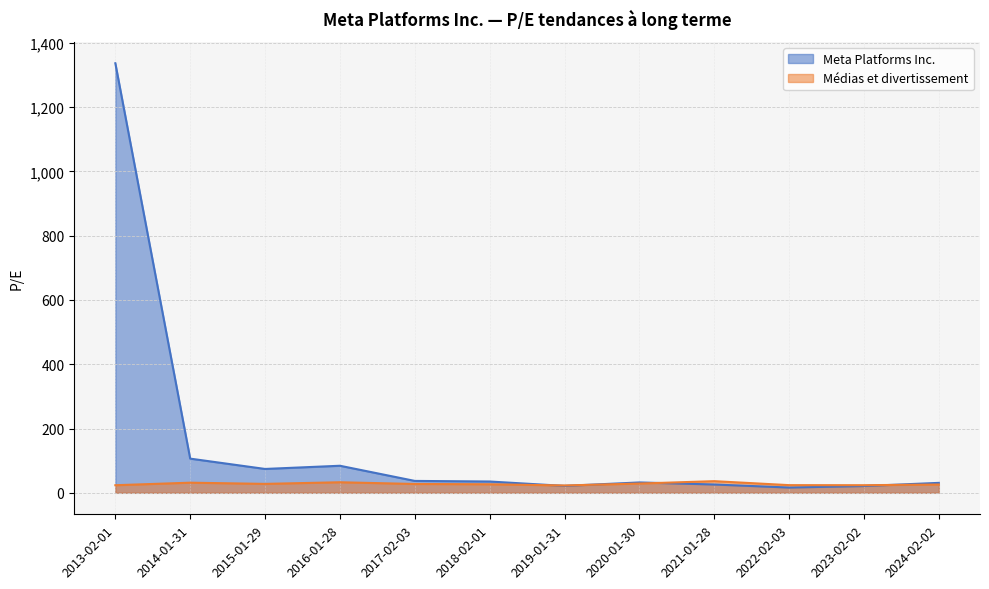

Which series has the largest total across all categories?

Meta Platforms Inc.